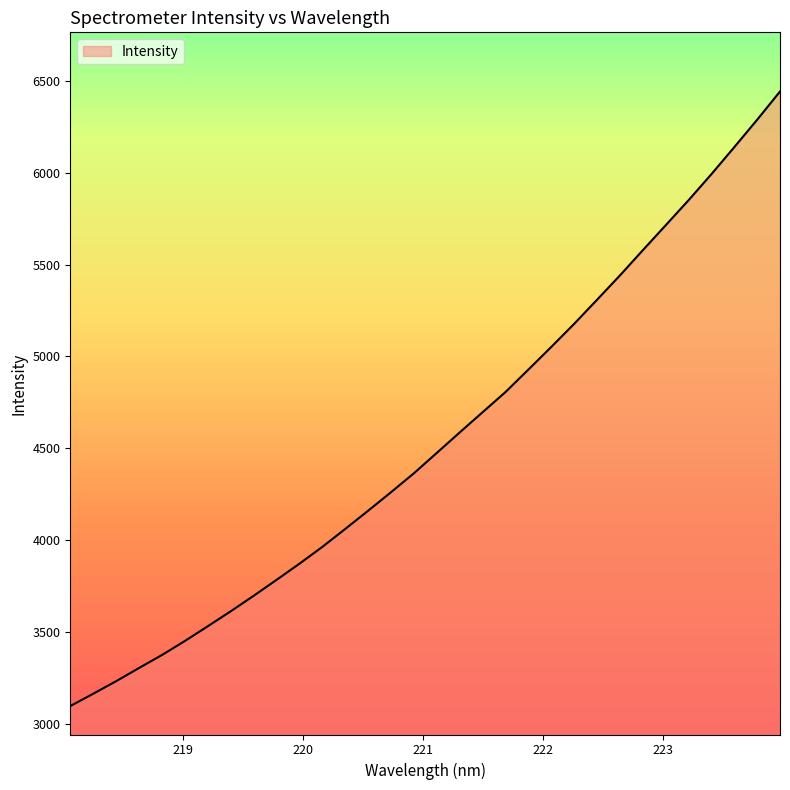

What is the maximum value shown in the chart?

6442.7